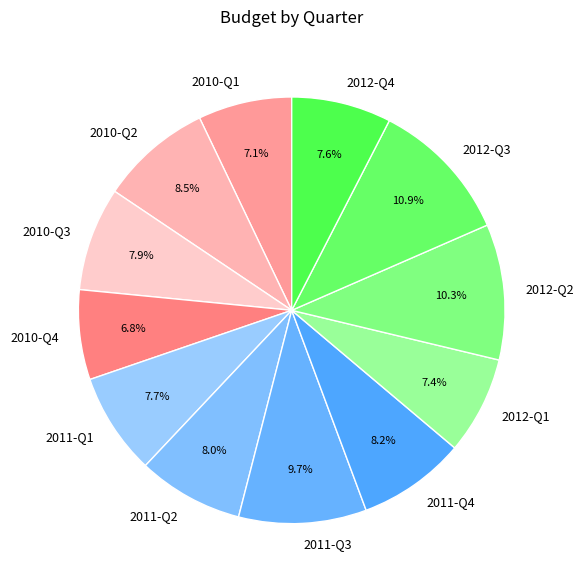

Approximately how many times larger is the value at 2010-Q2 compared to 2011-Q3?

0.9